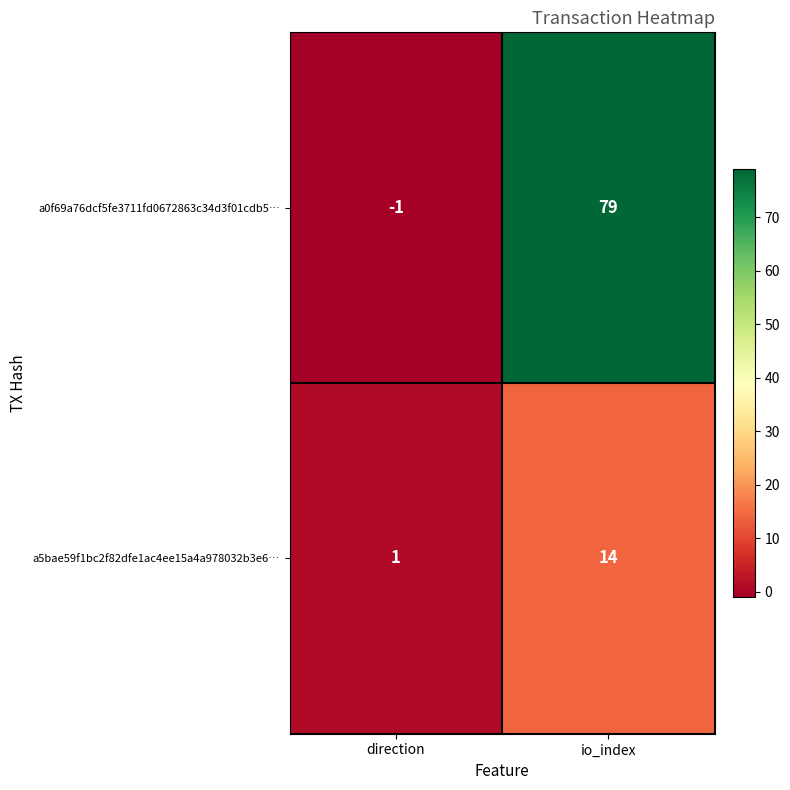

How many data points in a0f69a76dcf5fe3711fd0672863c34d3f01cdb5… are less than 79?

1